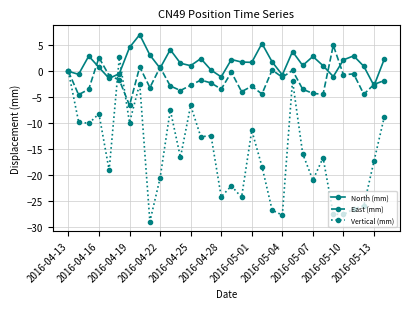

Which series has the largest total across all categories?

North (mm)